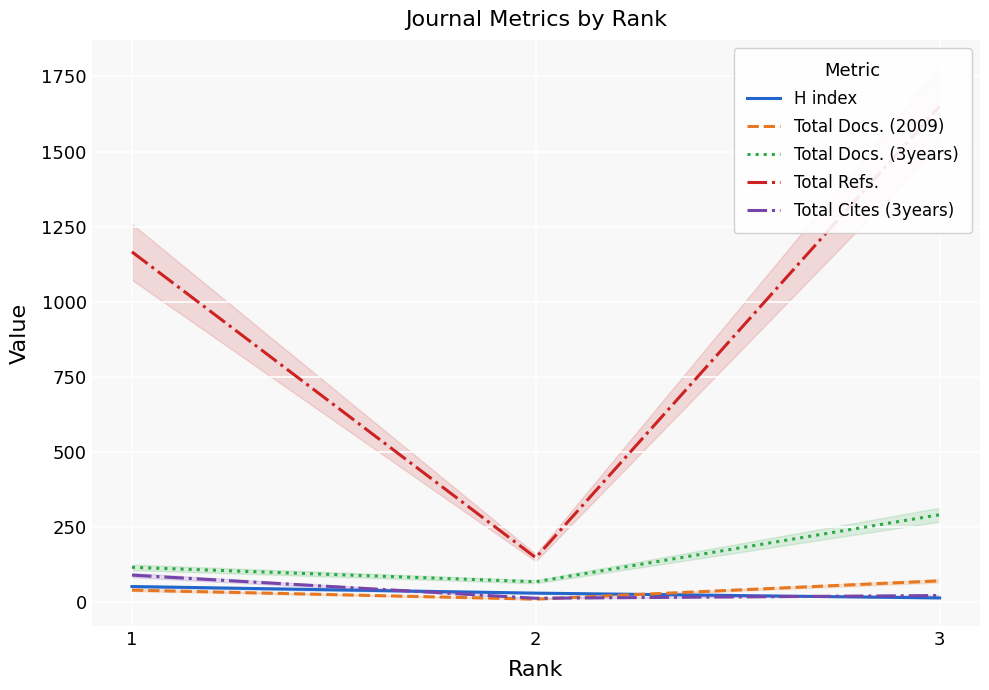

Between 3 and 1, which is larger?

1